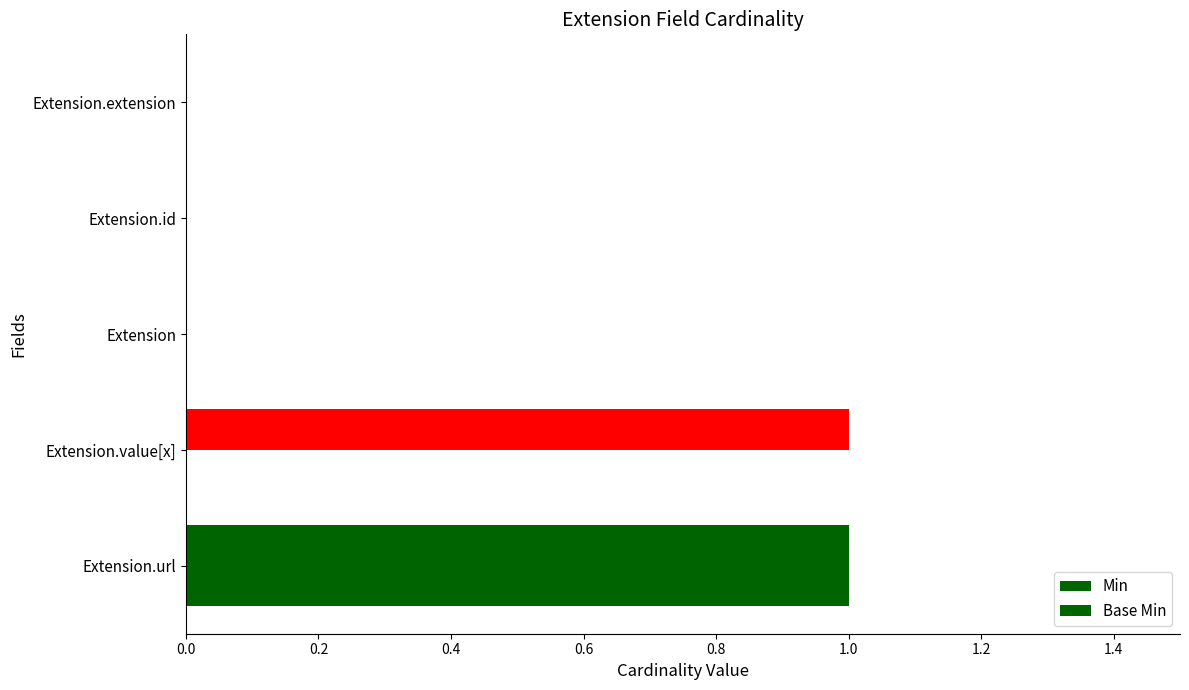

List the series in order of their overall mean, lowest first.

Base Min, Min